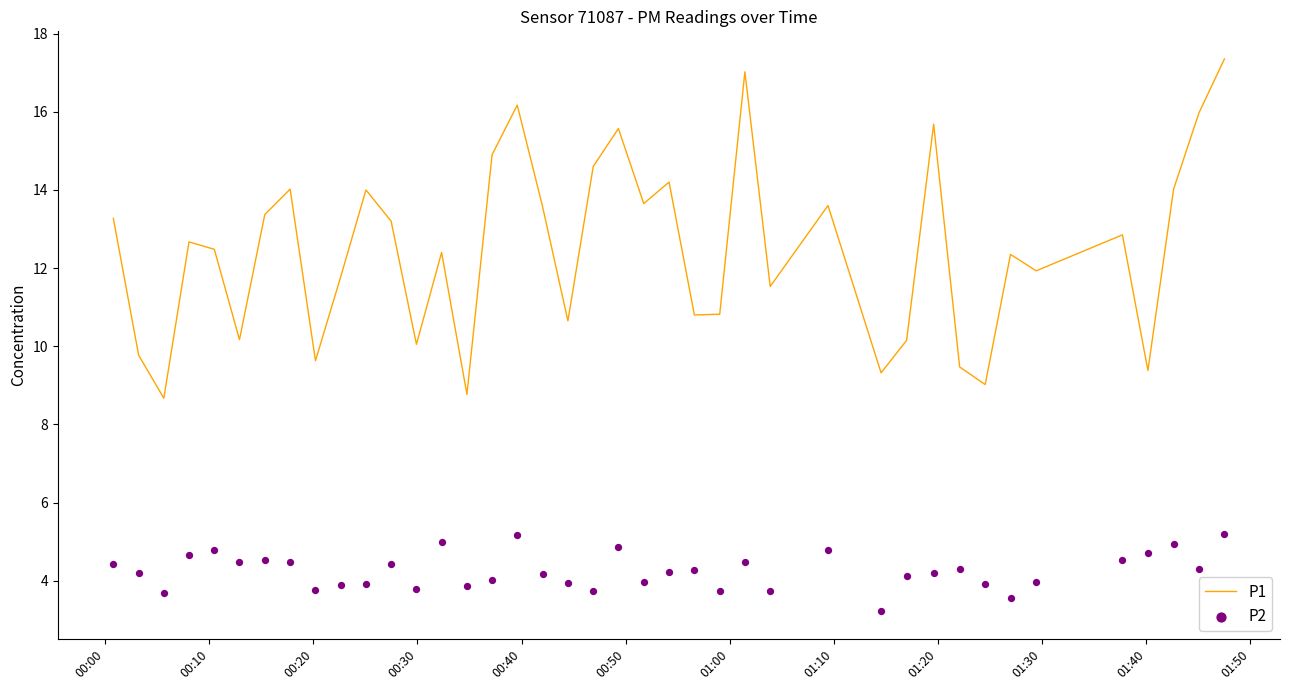

What is the maximum value for P1?

17.4